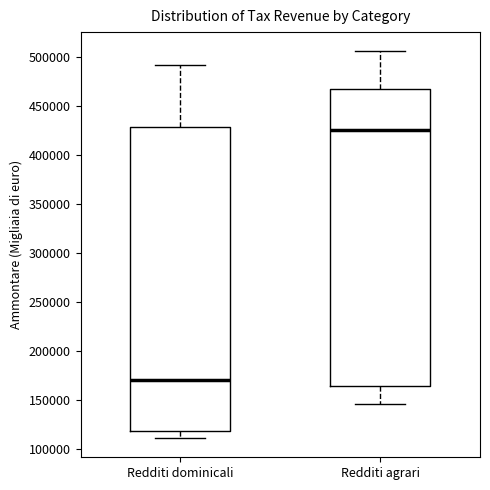

Reading left to right, transcribe this box plot: for each box, give where its median line is, the range the box spans, and where its two whiskers end, as read against the y-axis. The values are not printed on the chart, so give them approximately, as read against the axis.

Redditi dominicali: median 170000, box 120000 to 430000, whiskers 110000 to 490000
Redditi agrari: median 425000, box 165000 to 465000, whiskers 145000 to 505000